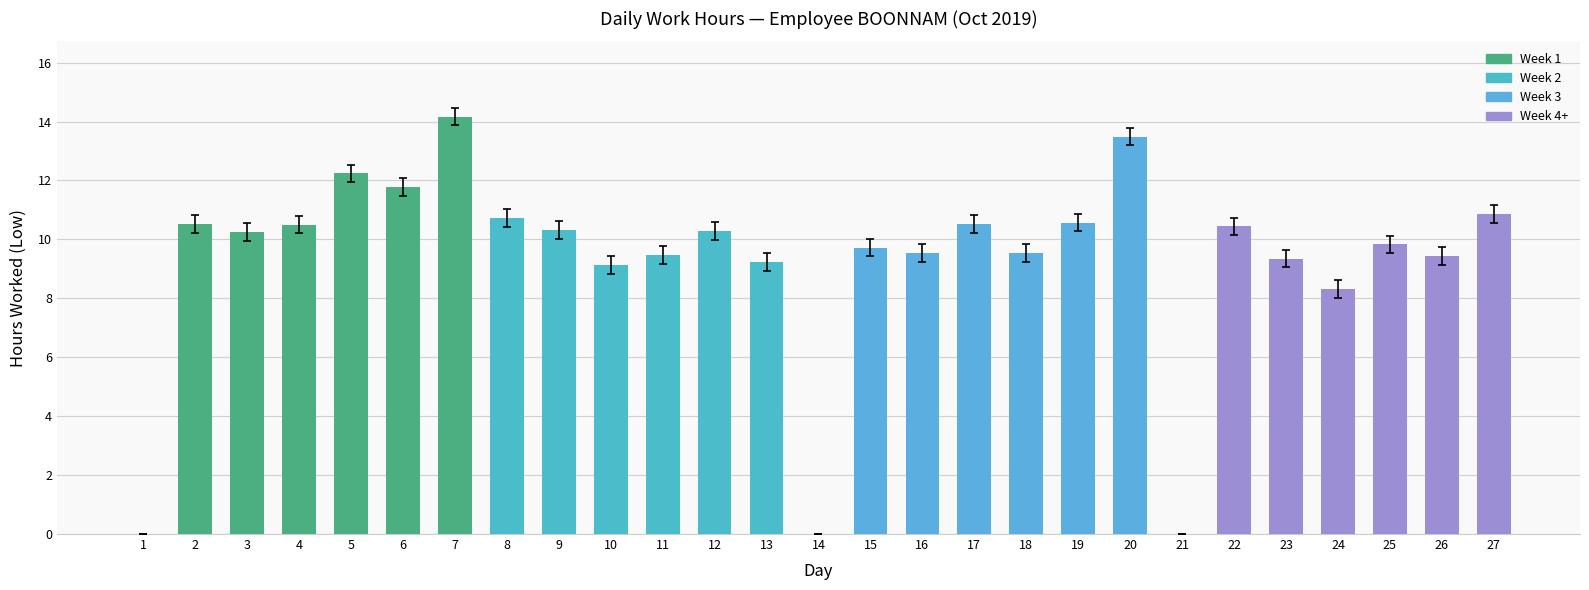

How many values exceed 10?

14